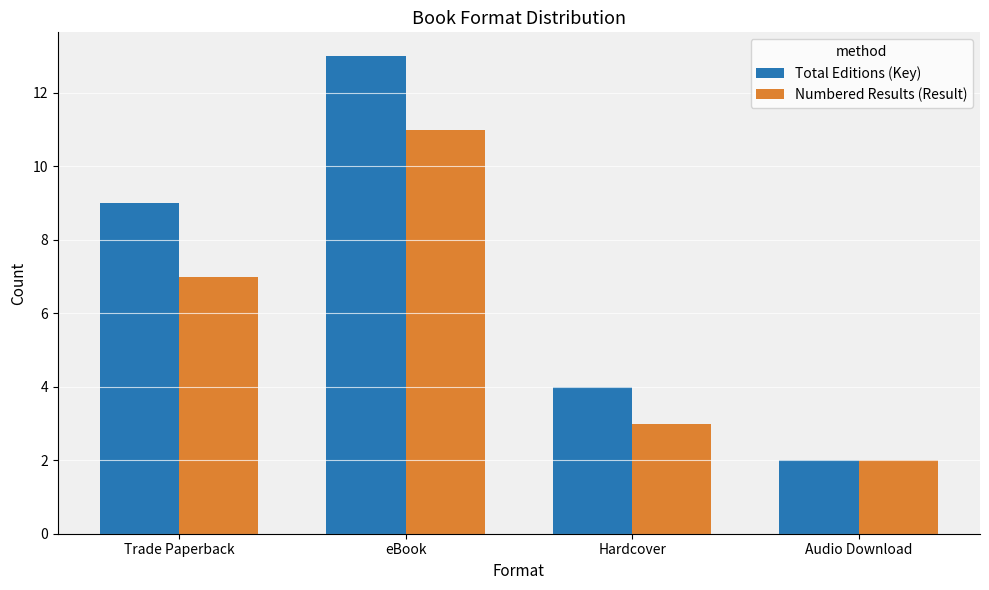

What is the greatest value displayed?

13